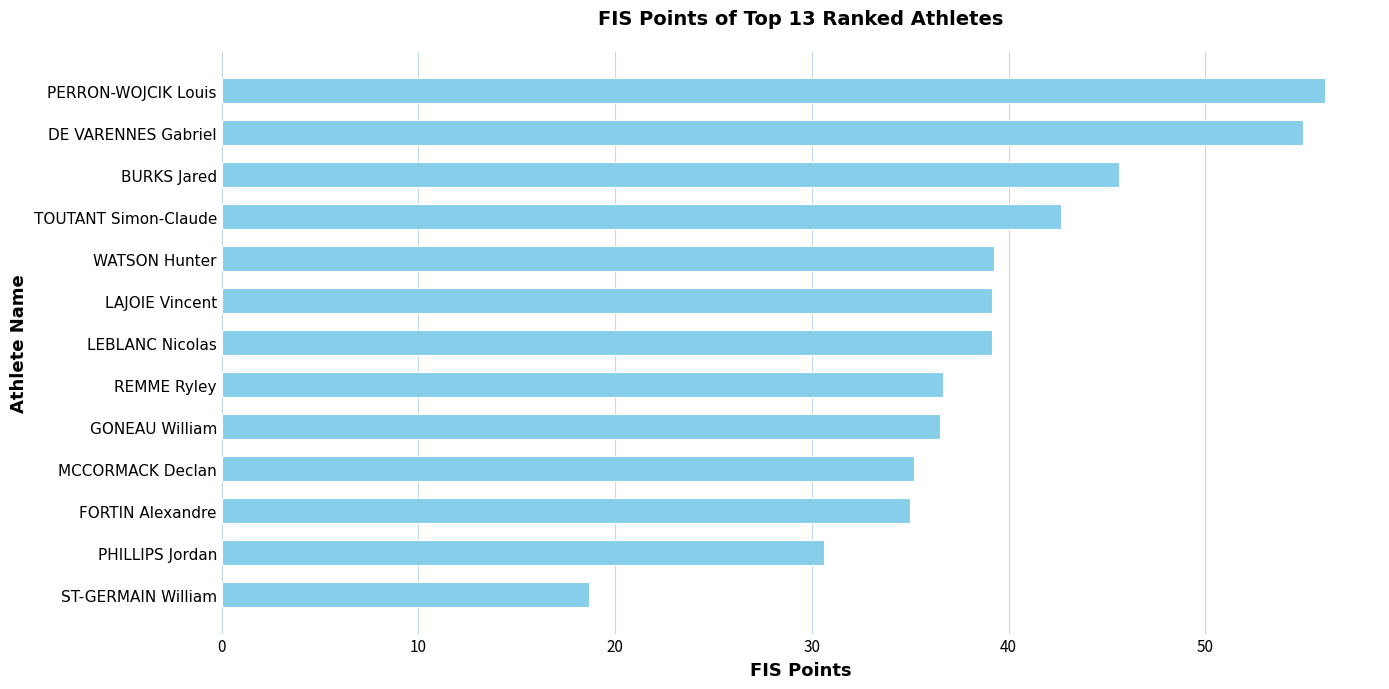

What is the change in value from WATSON Hunter to ST-GERMAIN William?

-20.6